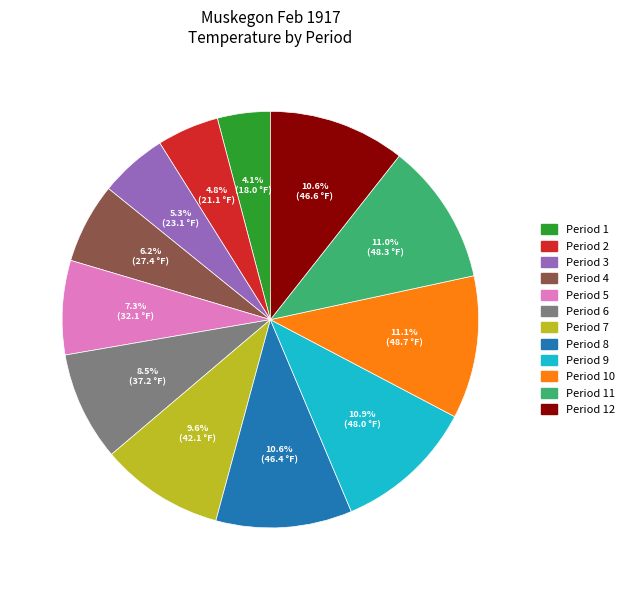

True or false: Period 12 accounts for 11% of the total.

True